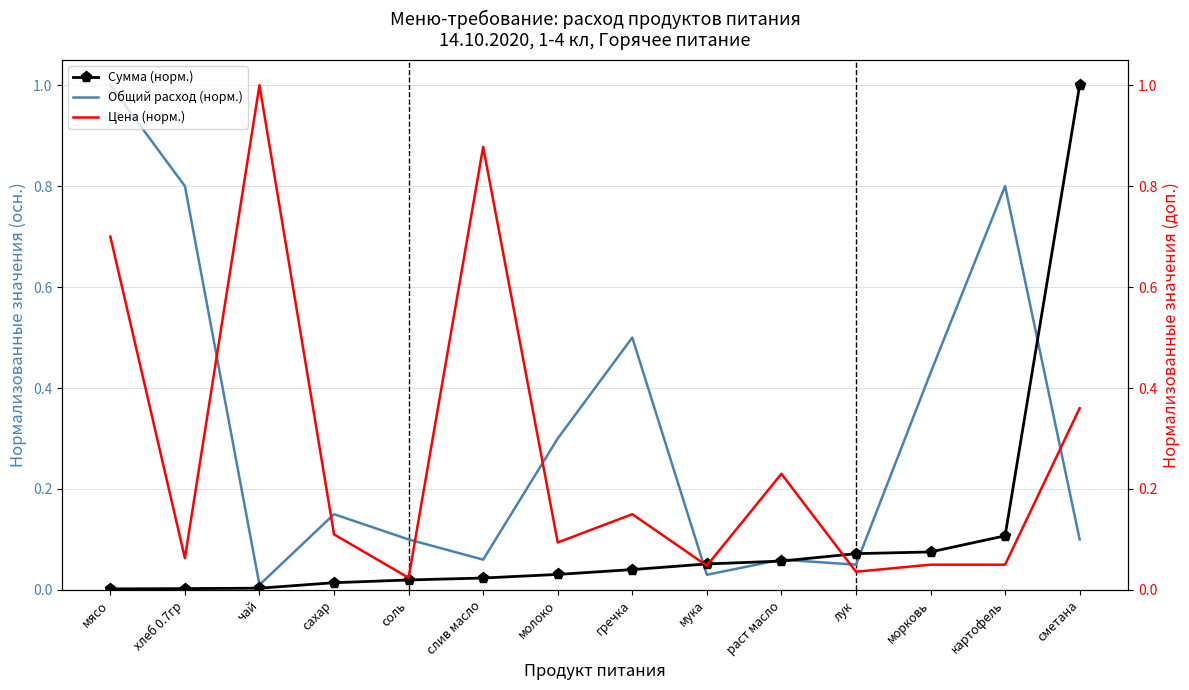

Is it true that Сумма (норм.) equals 0.0 at молоко?

False